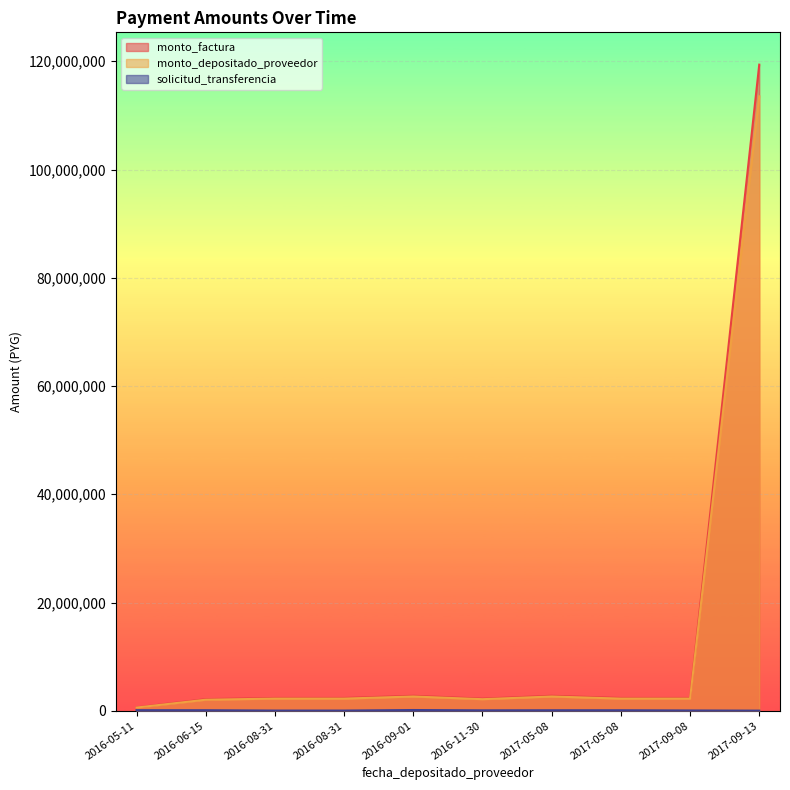

Which series has the largest total across all categories?

monto_factura